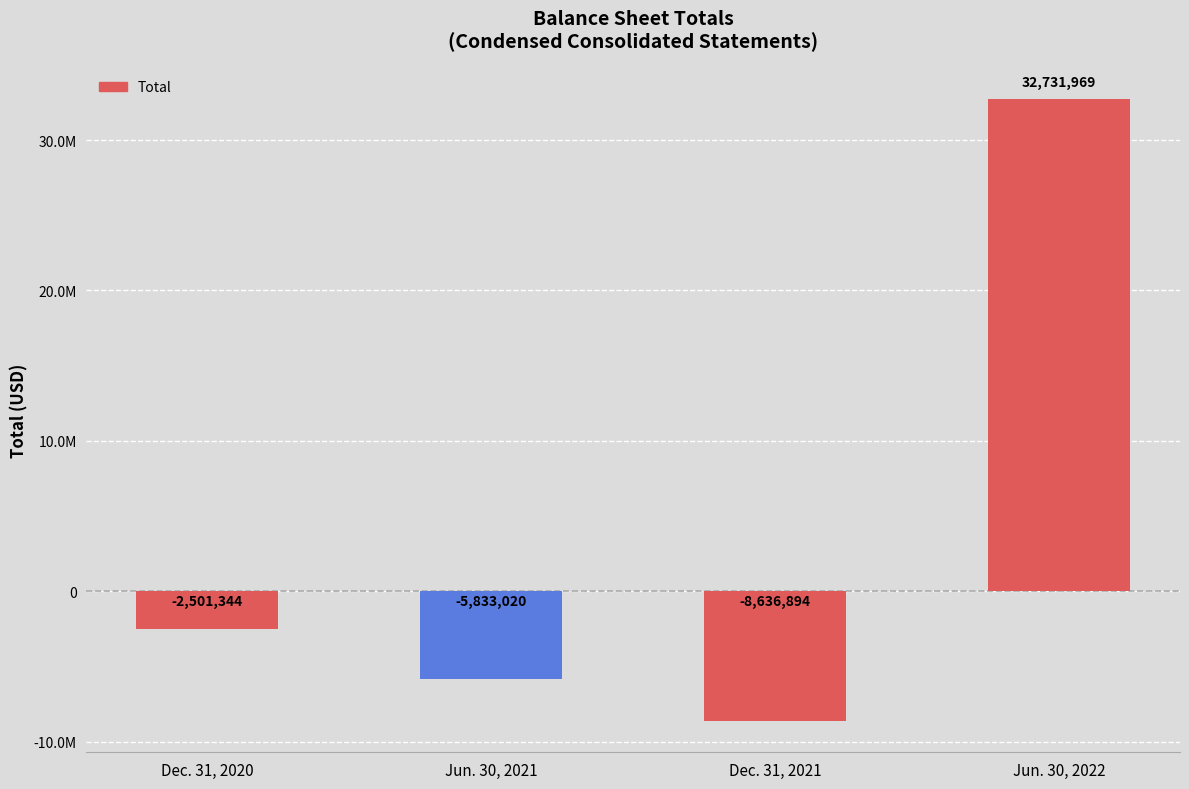

Rank the categories by value from highest to lowest.

Jun. 30, 2022, Dec. 31, 2020, Jun. 30, 2021, Dec. 31, 2021